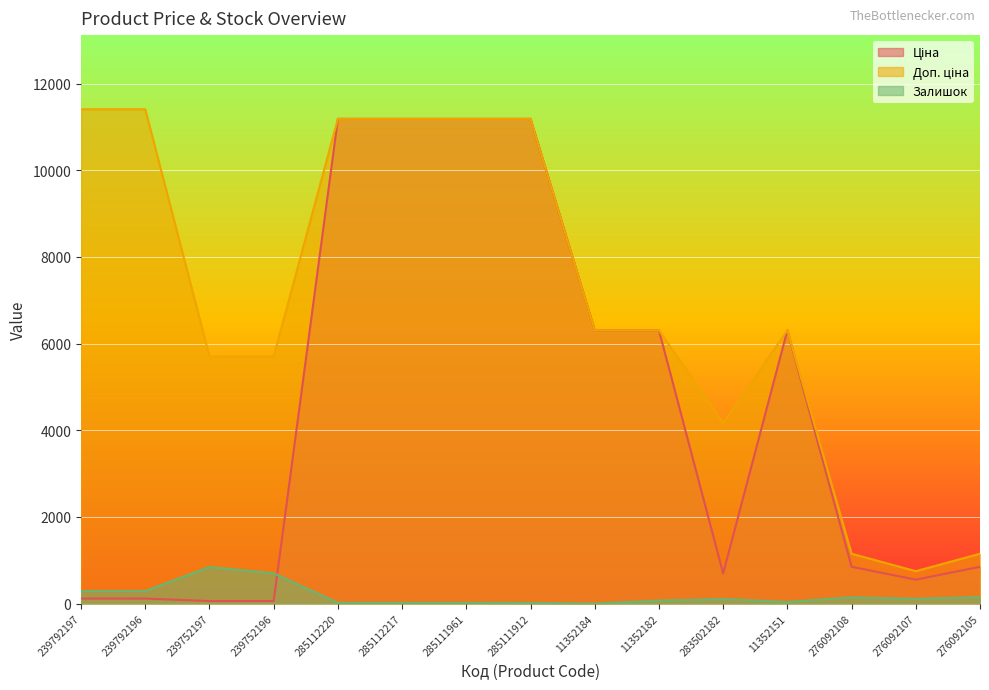

Which series changed the most between 11352184 and 11352182?

Залишок